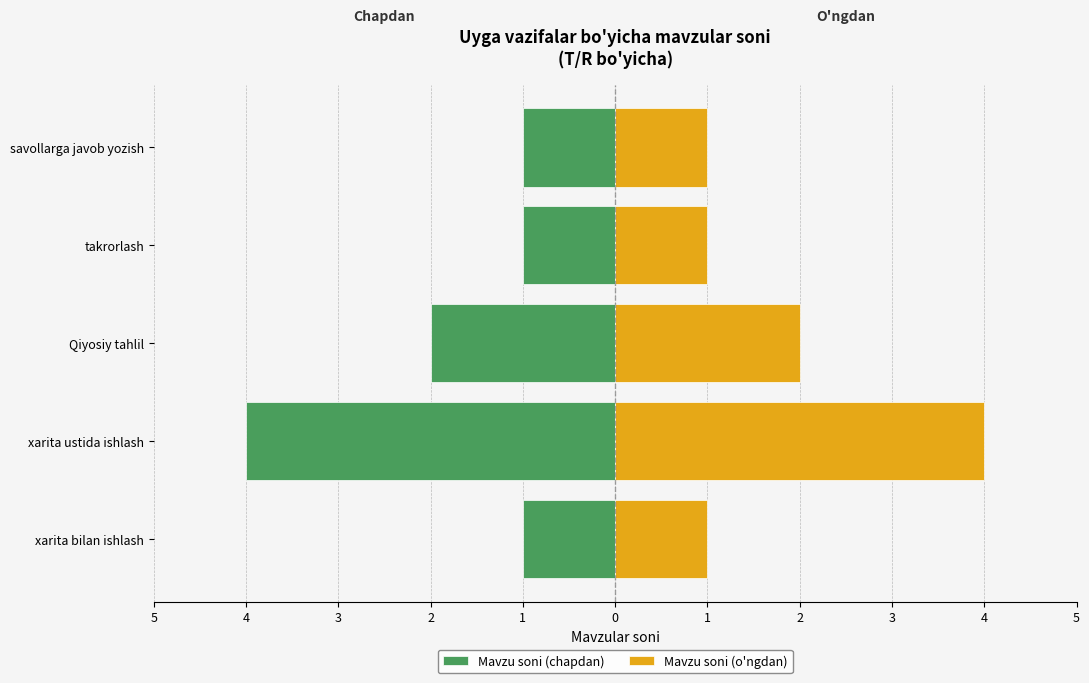

What is the difference between the highest and lowest values at savollarga javob yozish?

2